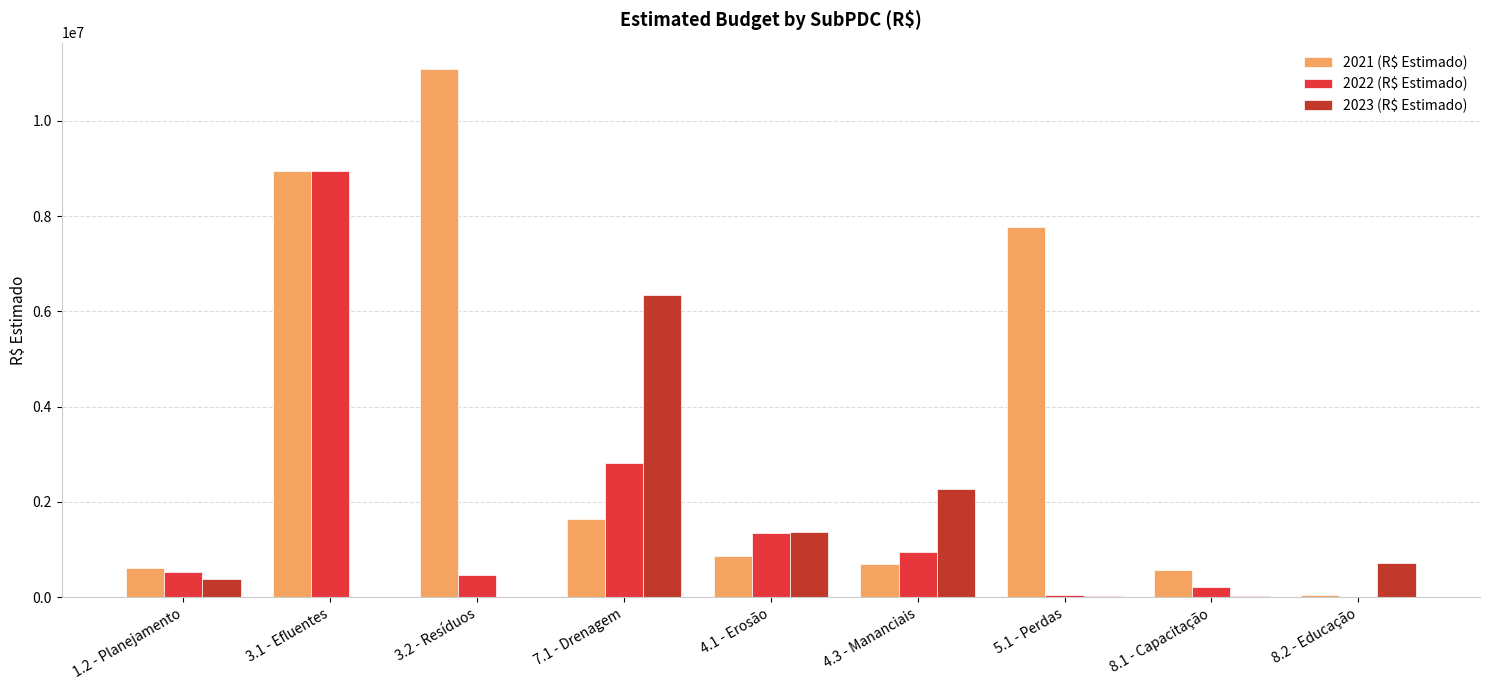

The value of 2021 (R$ Estimado) at 5.1 - Perdas is 3365523.0. True or false?

False